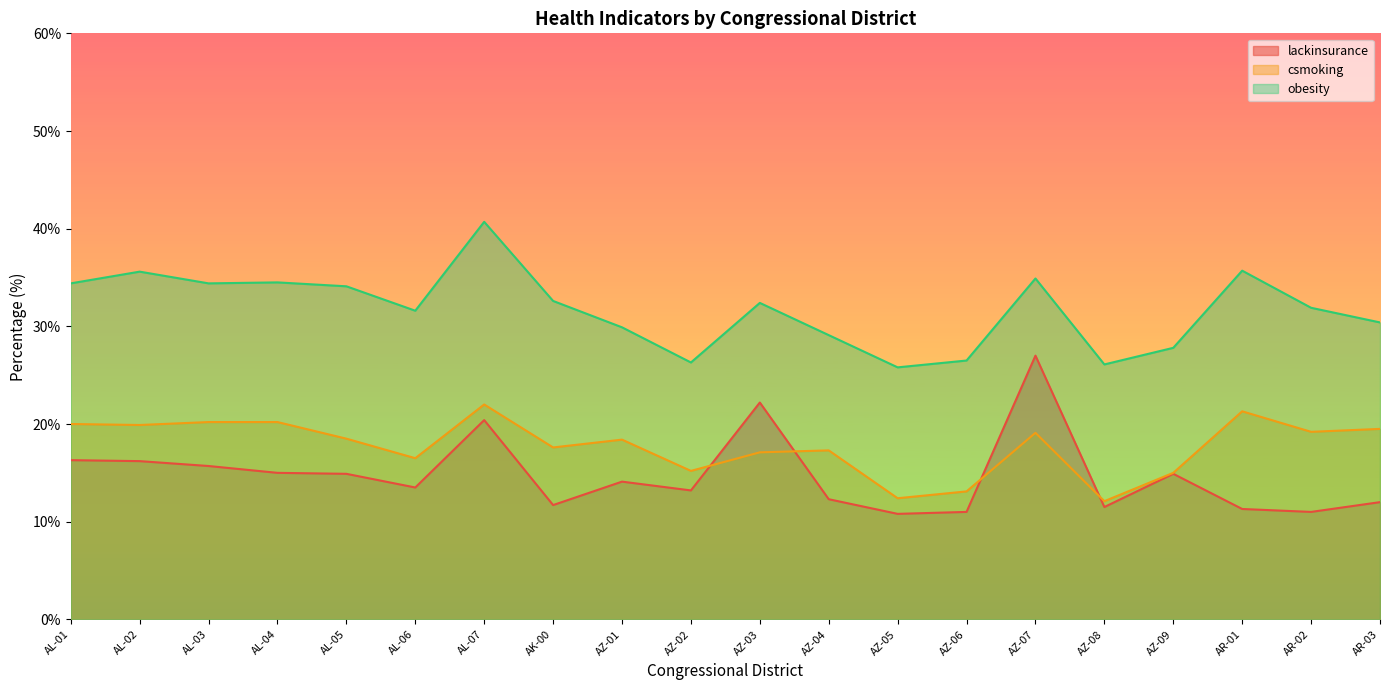

At which category is the sum across all series the highest?

AL-07